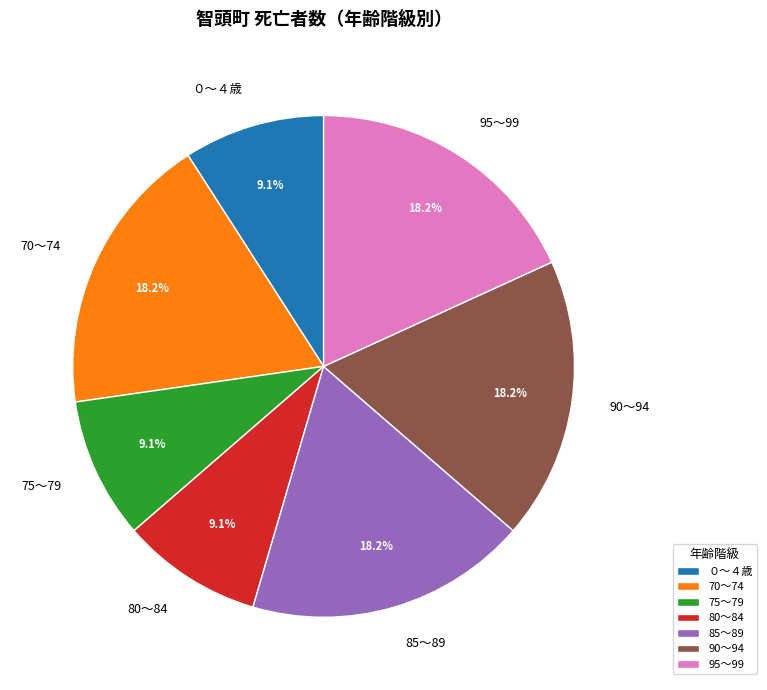

To the nearest percent, what percentage of the pie is 75～79?

9%